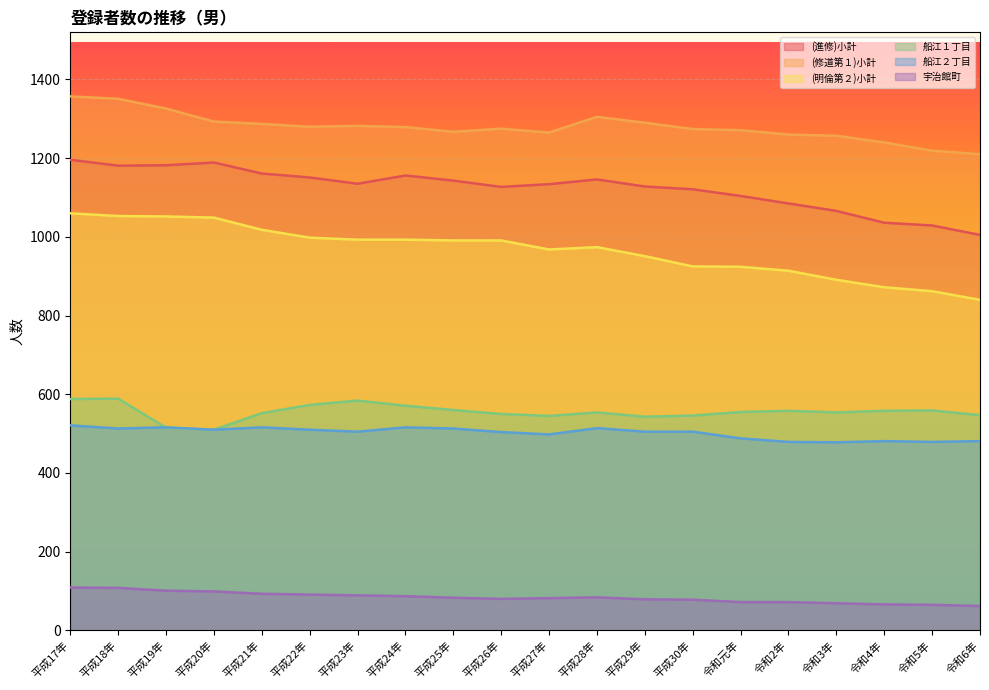

True or false: 宇治館町 has a value of 127 at 平成26年.

False